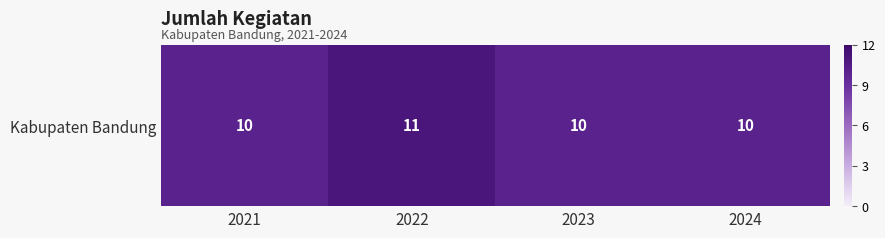

What is the greatest value displayed?

11